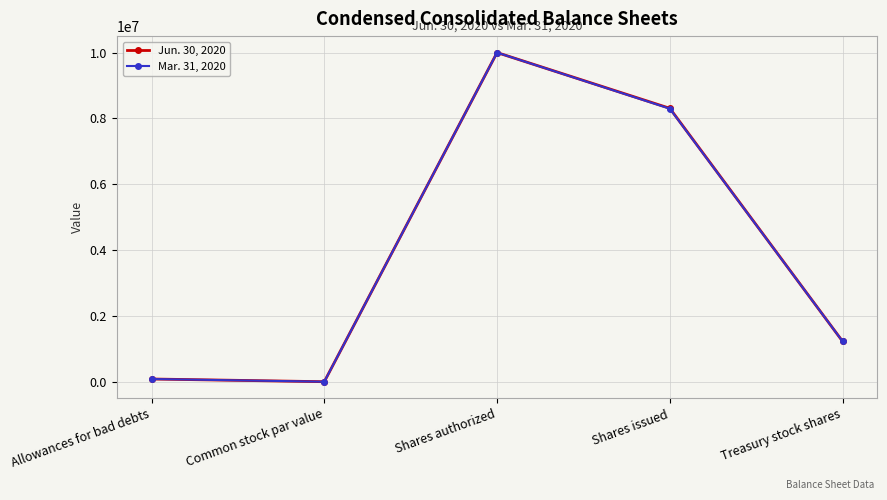

What is the label of the 3rd point from the right?

Shares authorized